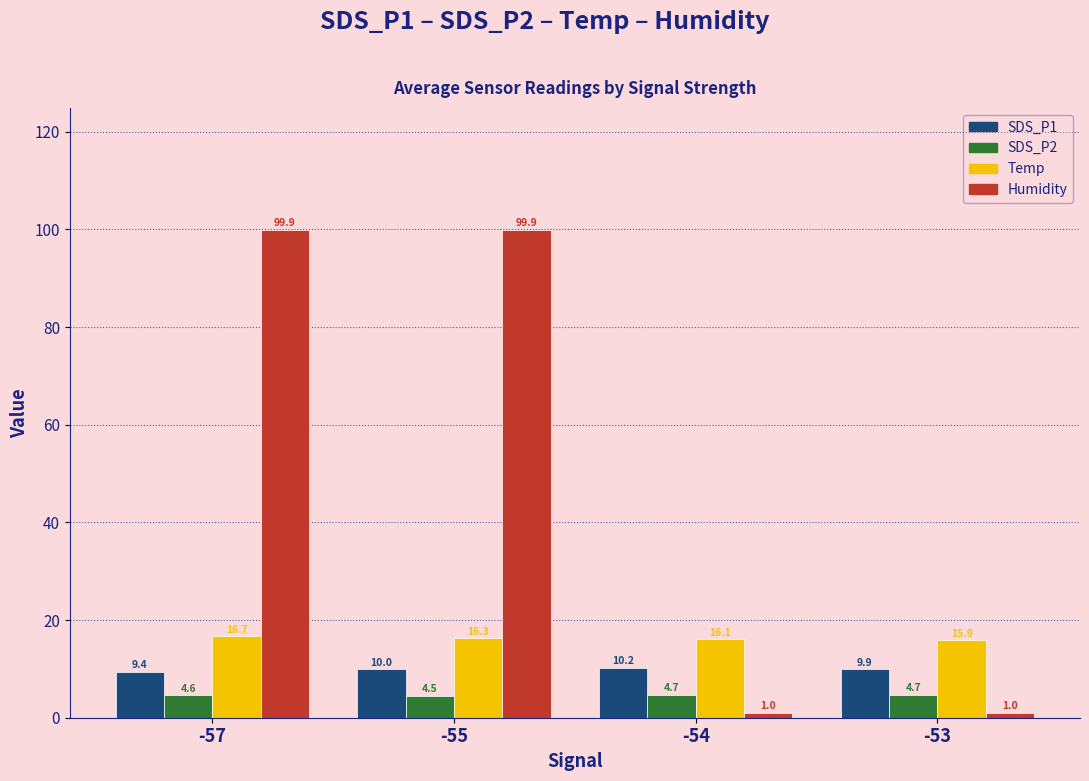

What is the sum of all SDS_P2 values?

18.5